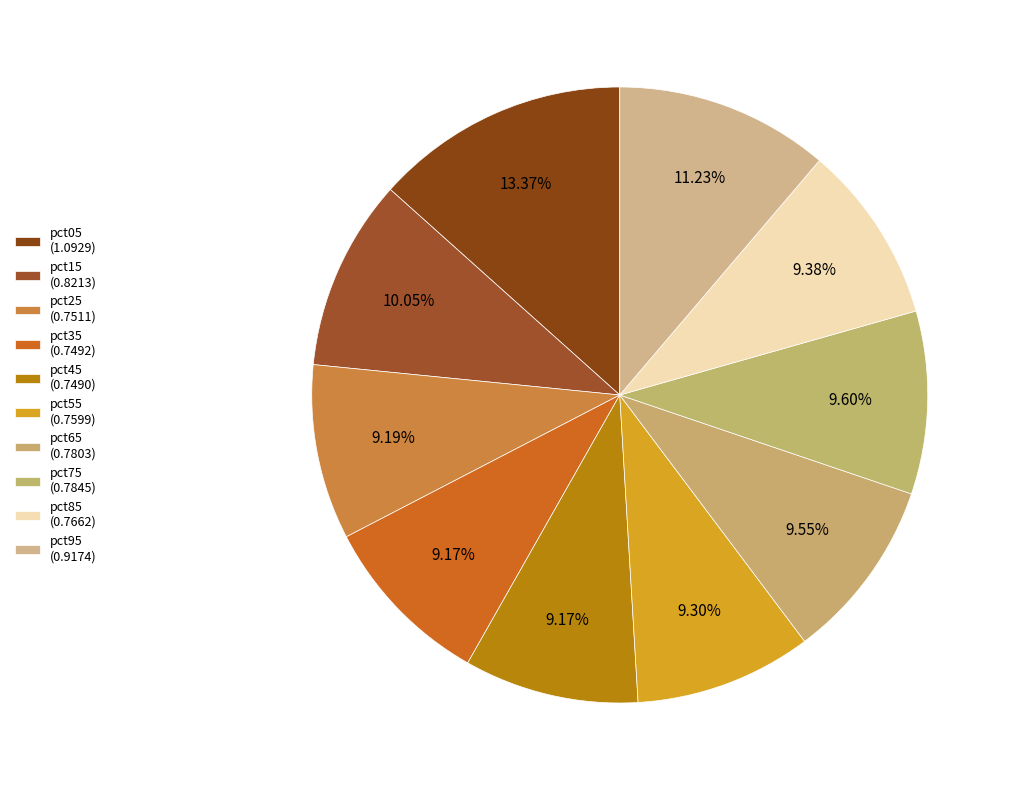

Count the number of slices in the pie.

10